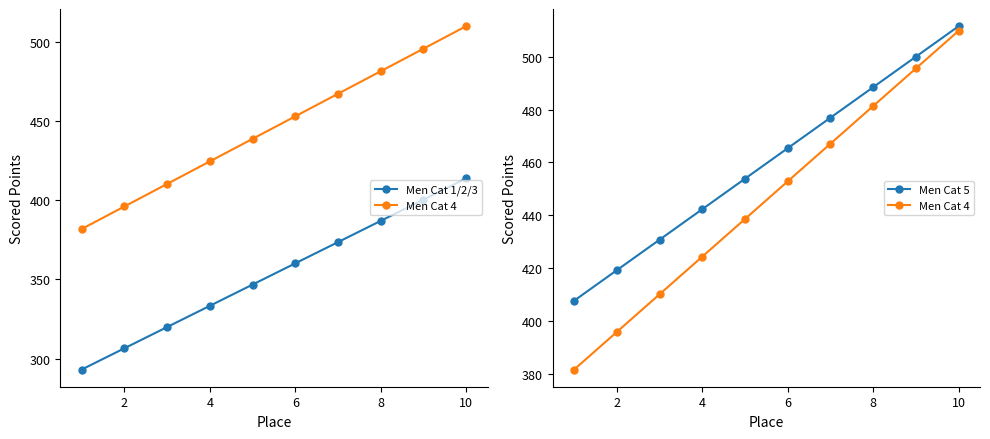

True or false: Men Cat 5 has more than 0 interior local peaks.

False